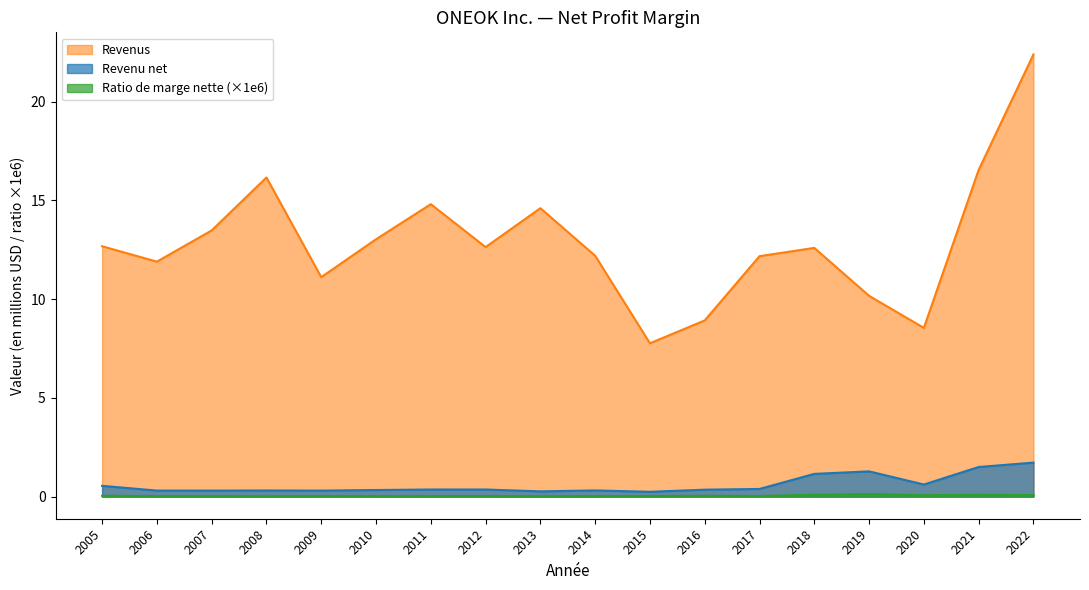

What is the difference between the Revenu net values at 2006 and 2005?

0.2